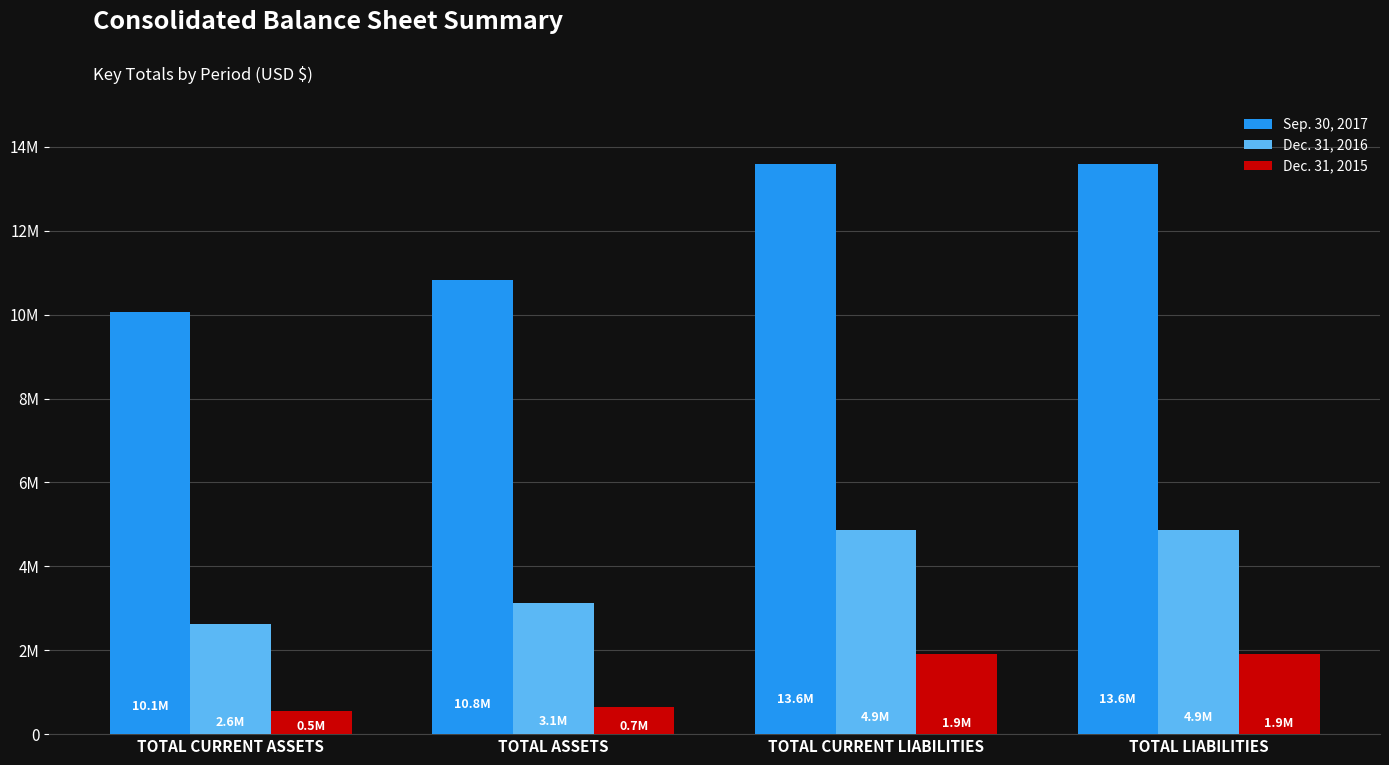

What position from the left is TOTAL CURRENT ASSETS?

1